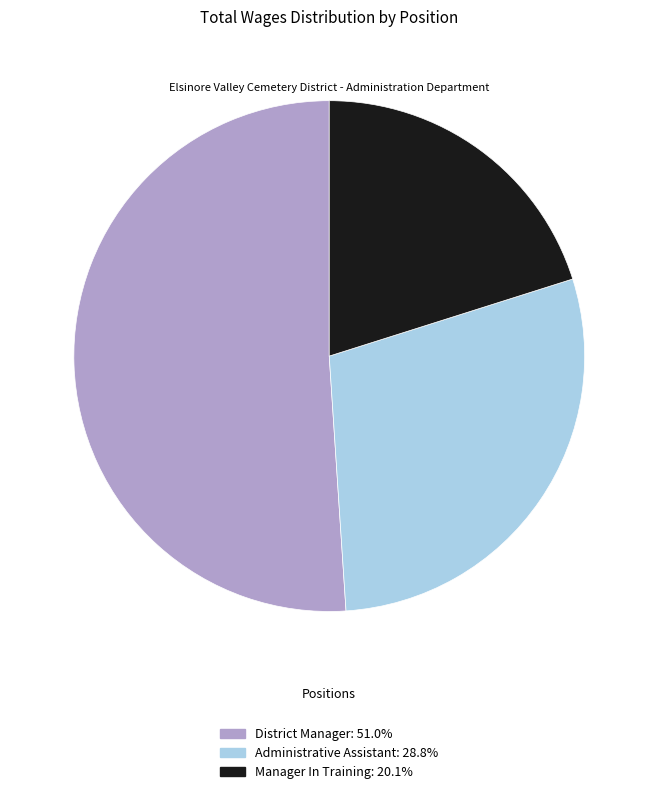

Do District Manager and Manager In Training together represent more than half of the pie?

Yes